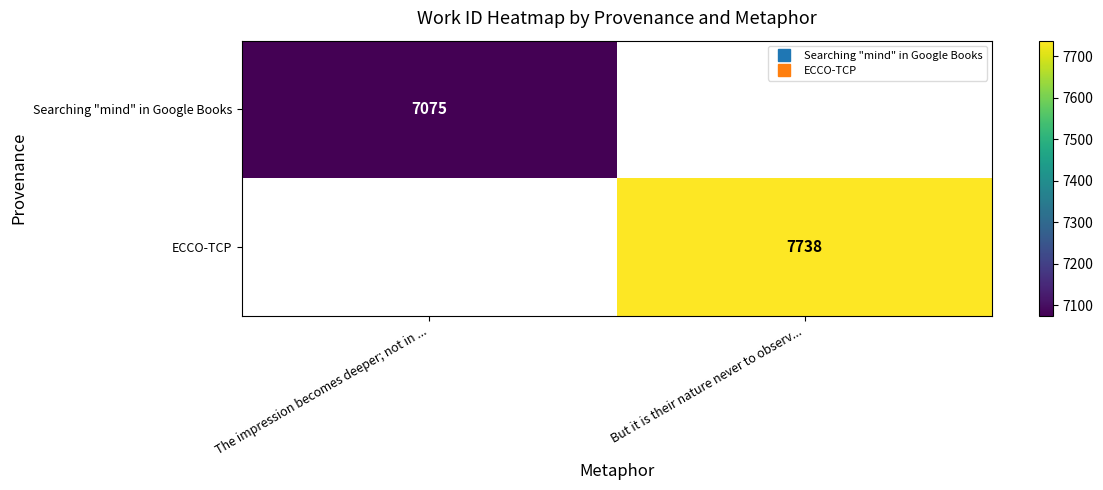

List the series in order of their peak value, highest first.

Searching "mind" in Google Books, ECCO-TCP